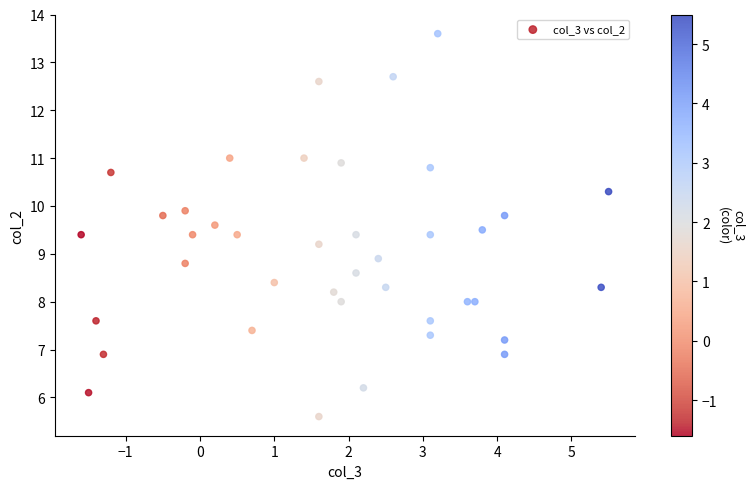

What Y value in the scatter plot is closest to 9?

8.9